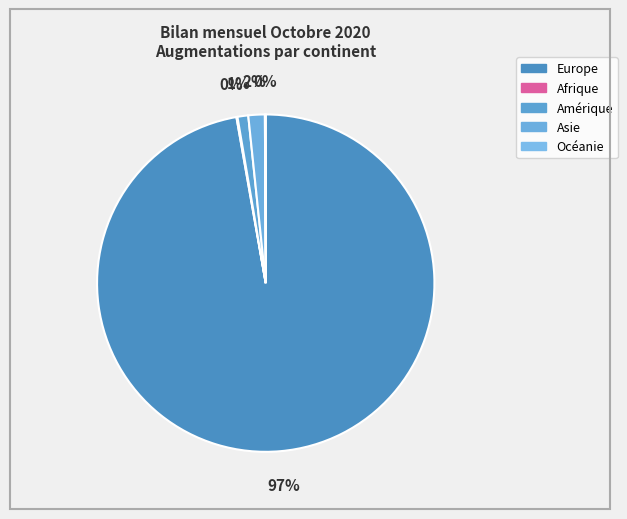

Rank the categories by value from highest to lowest.

Europe, Asie, Amérique, Afrique, Océanie